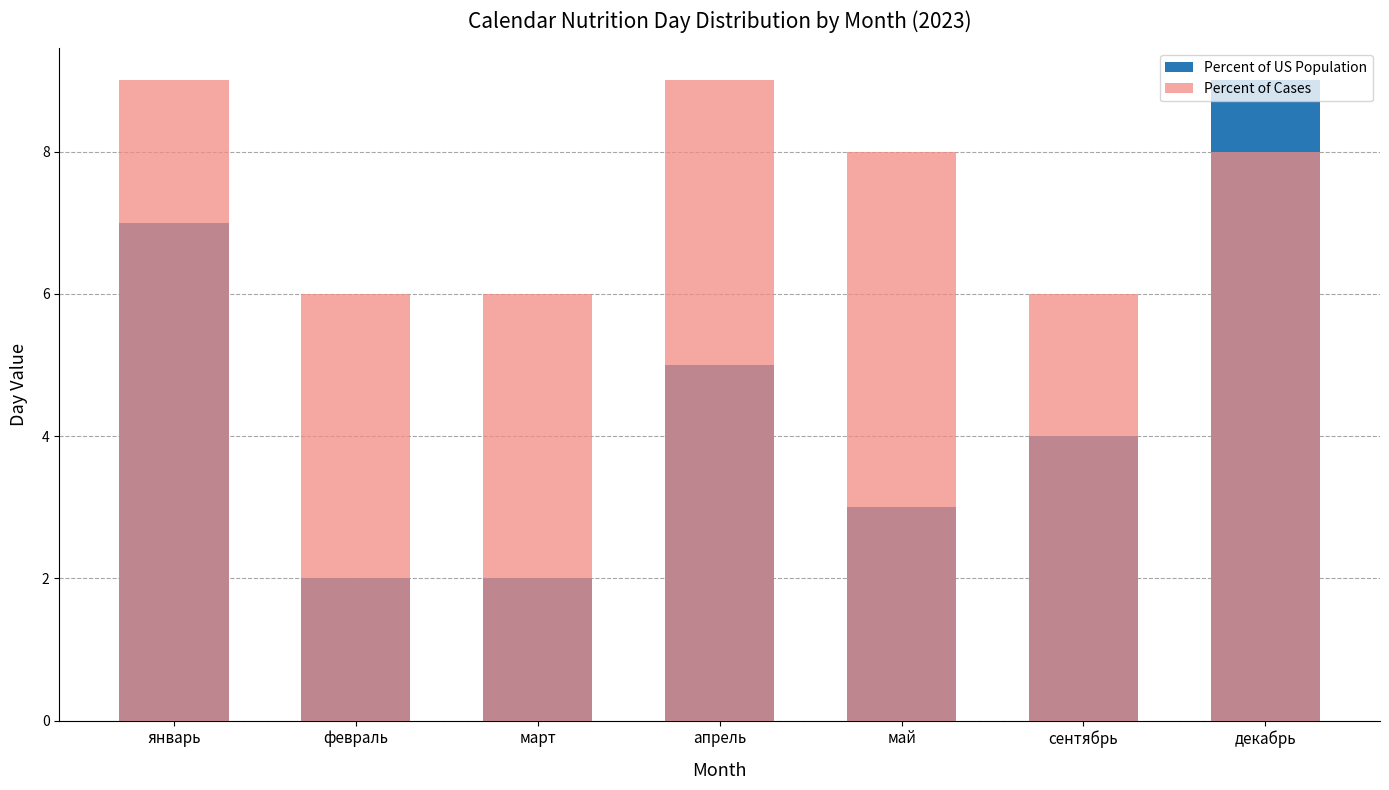

Which category has the highest value in the Percent of US Population series?

декабрь